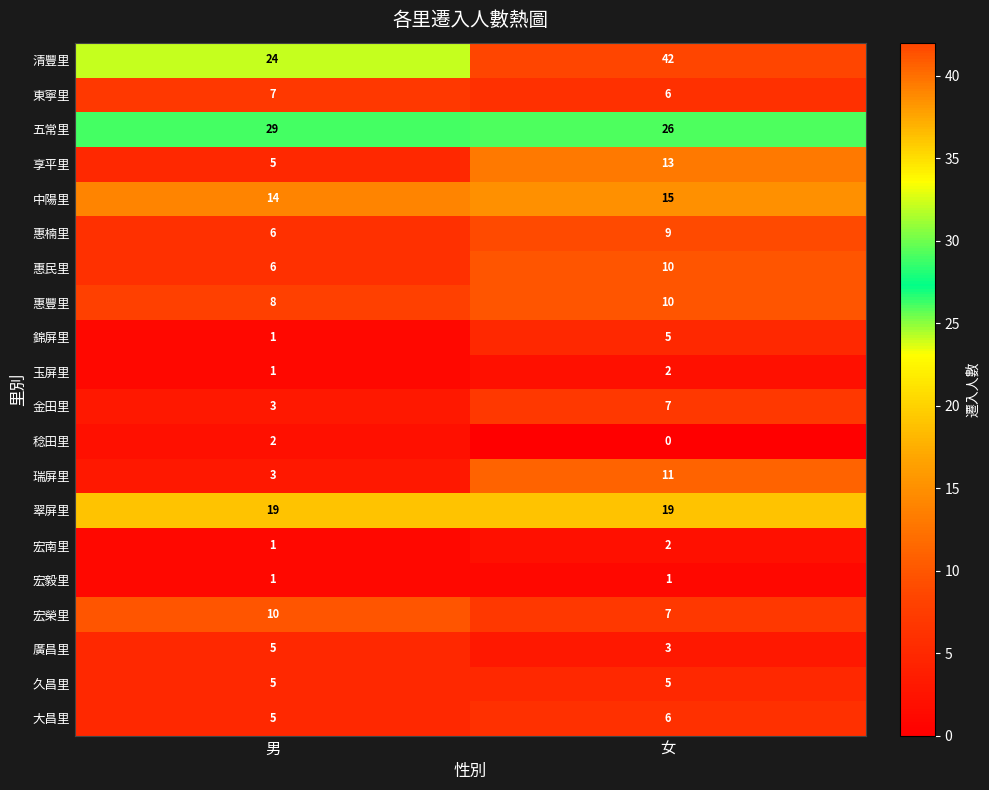

Count the number of data series in this chart.

20